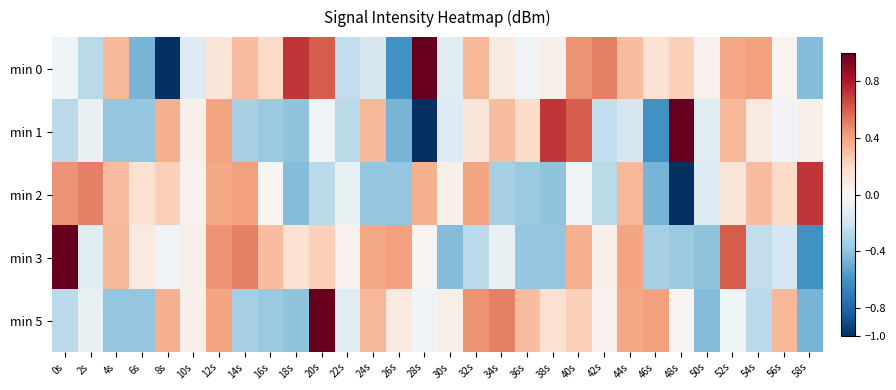

Rank the series by their maximum value, from lowest to highest.

min 2, min 0, min 1, min 3, min 5